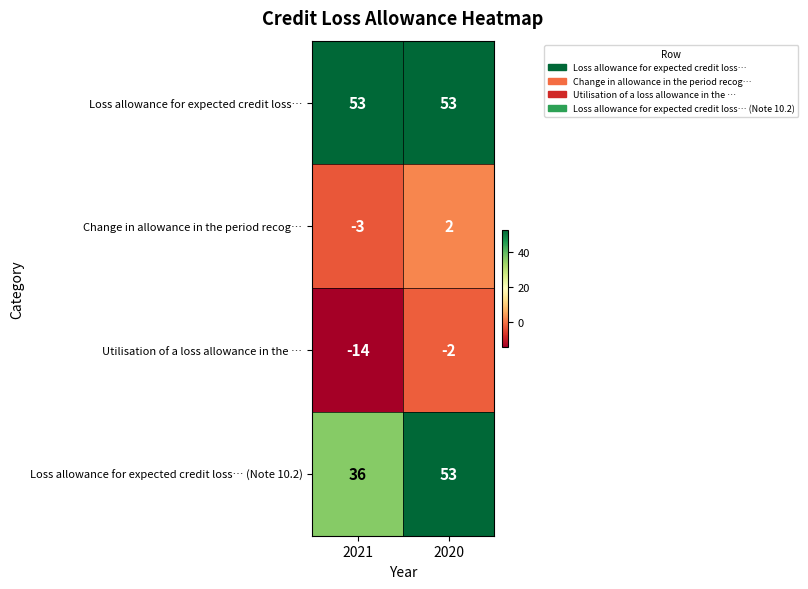

What is the approximate value of Loss allowance for expected credit loss… at 2020?

53